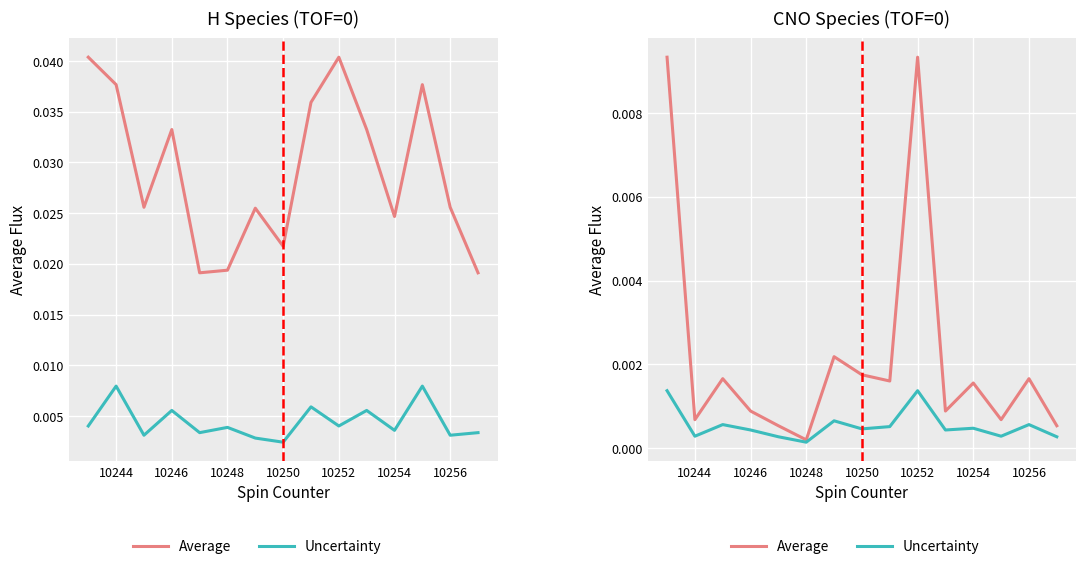

Is it true that Average (H/CNO) equals 0.0 at 10254?

False